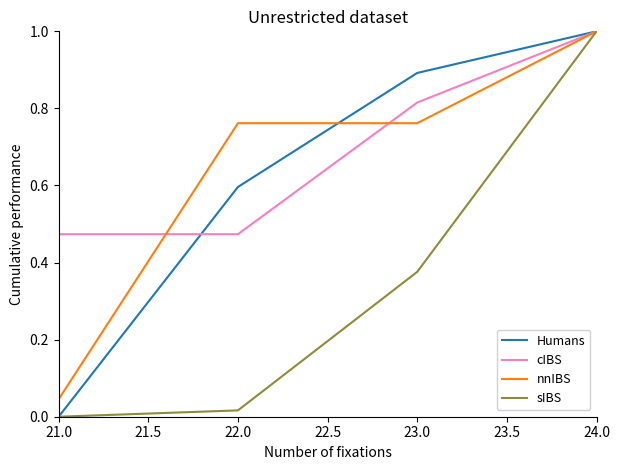

Which series has the largest total across all categories?

cIBS